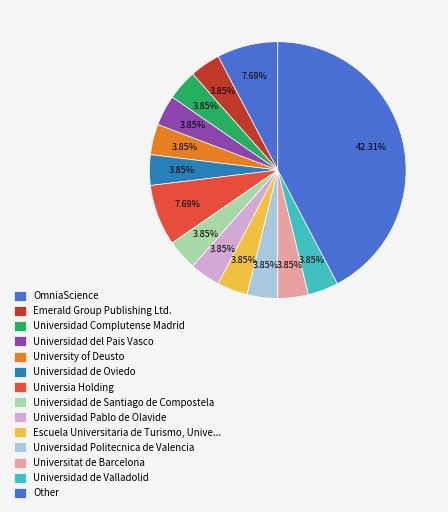

Count the number of slices in the pie.

14